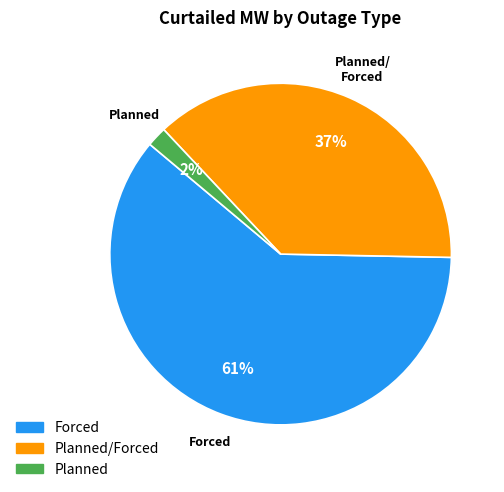

Is Forced the majority of the pie?

Yes